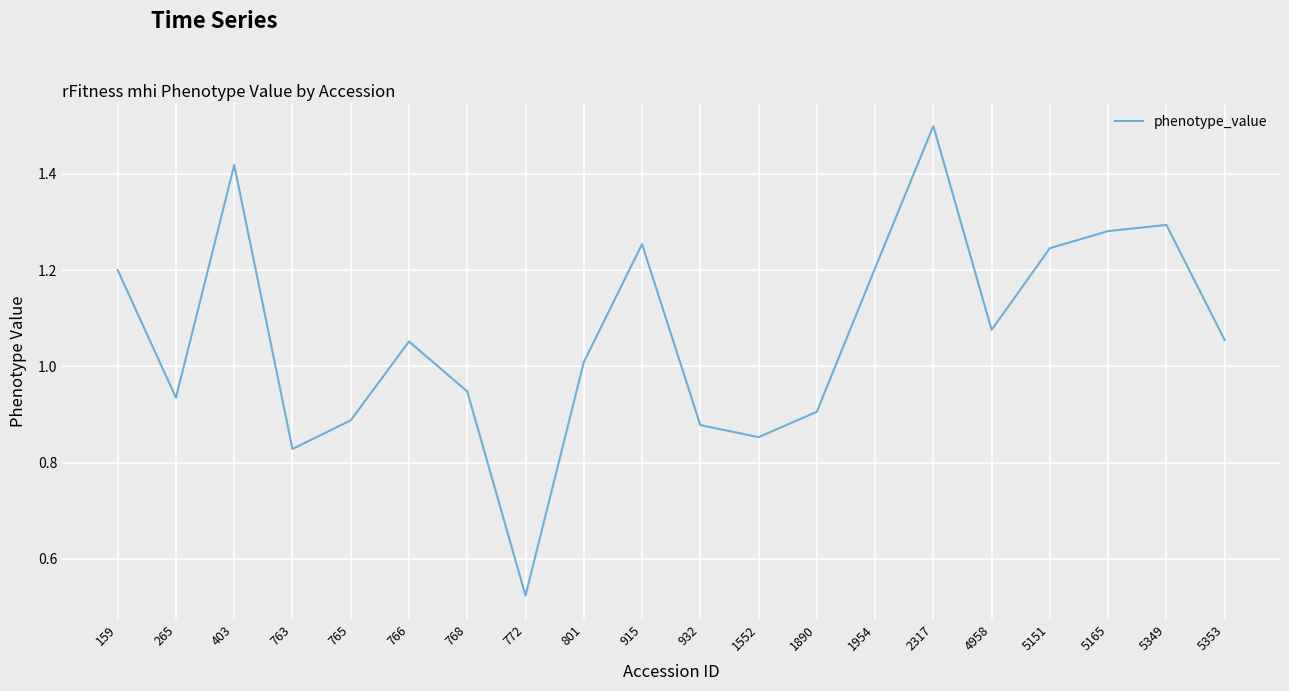

Count the number of data series in this chart.

1